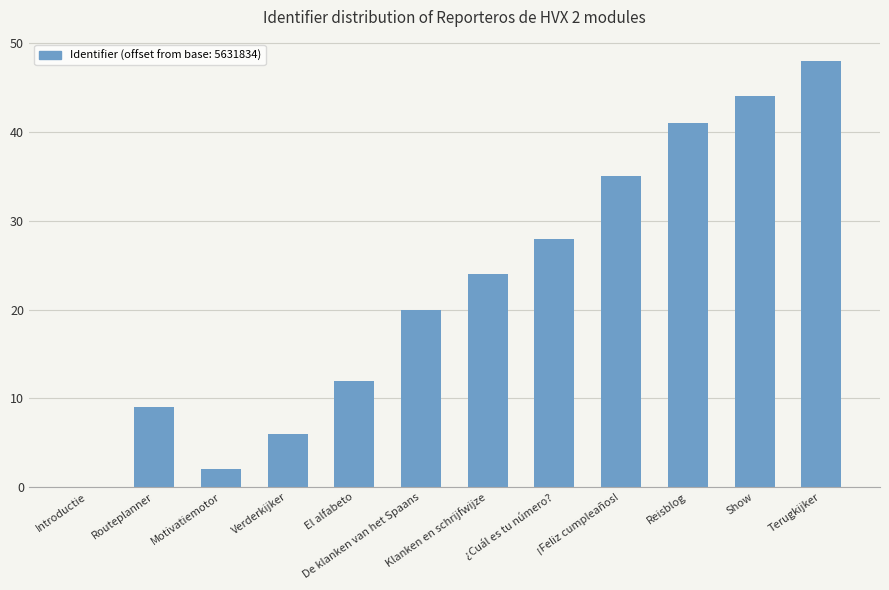

The chart shows a value of 9 at Routeplanner. True or false?

True